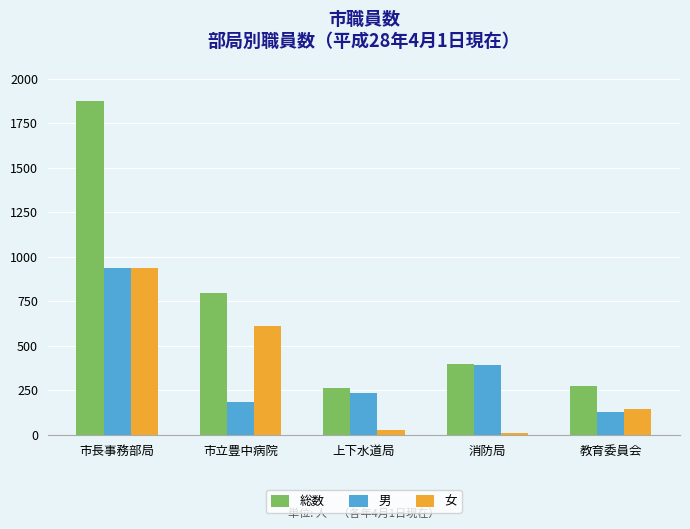

What is the difference between the highest and lowest values at 上下水道局?

237